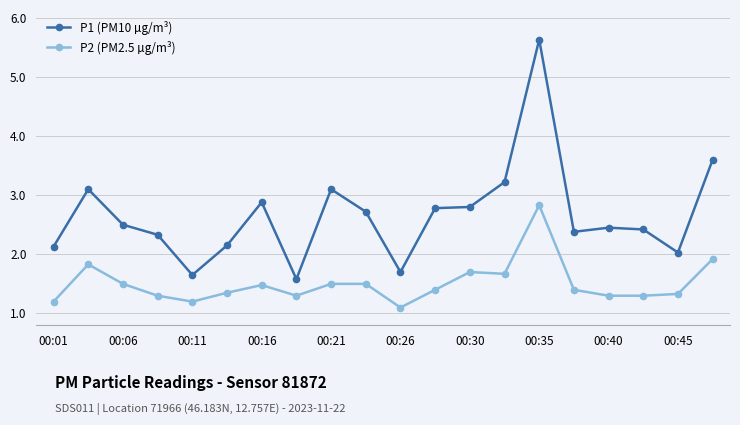

What is the maximum value shown in the chart?

5.6